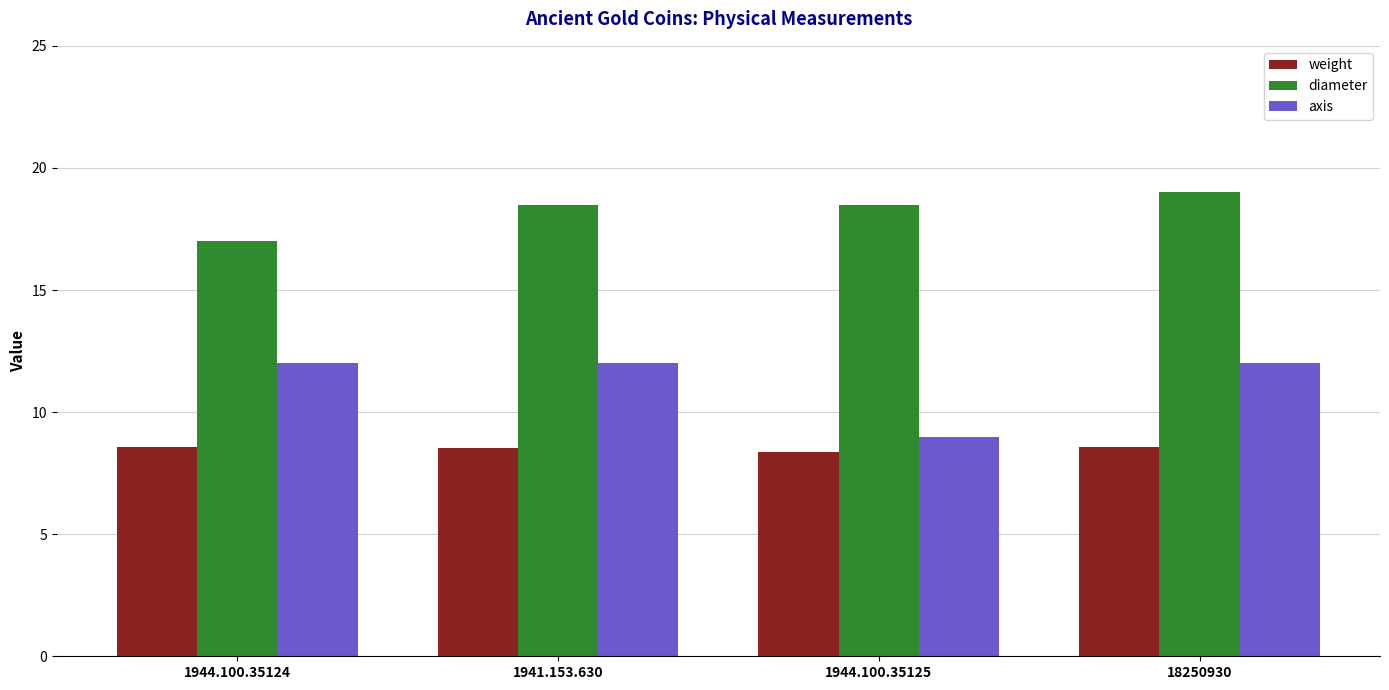

At which label does axis reach its minimum?

1944.100.35125